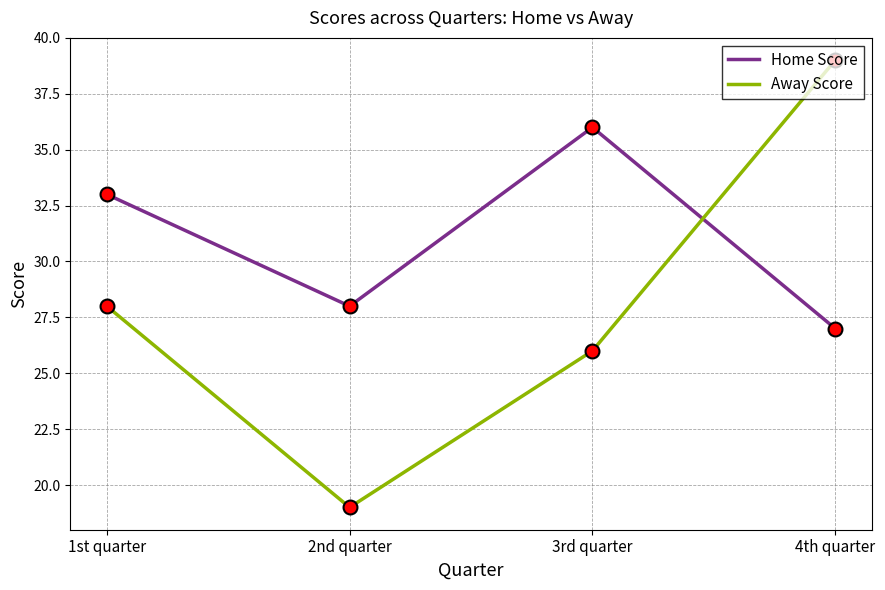

Which series has the largest range (max minus min)?

Away Score